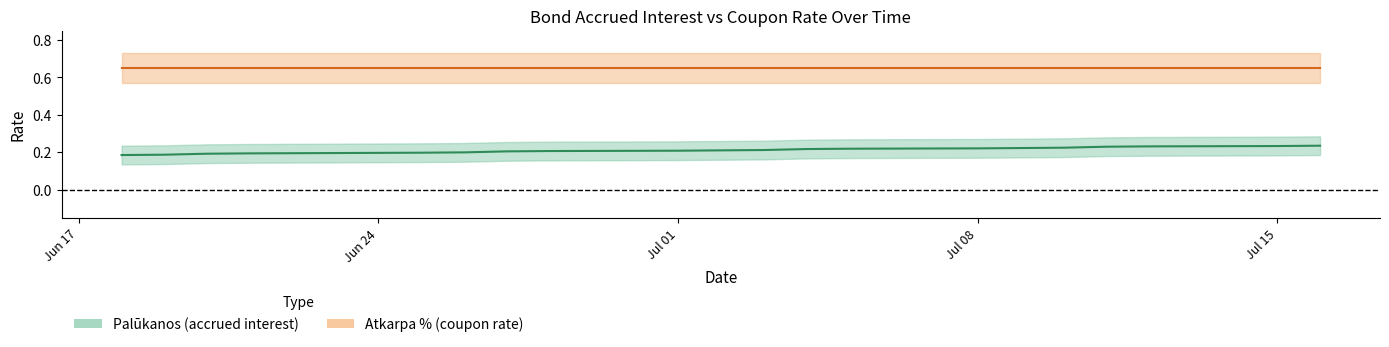

At which label is the value closest to 0?

2024-07-16